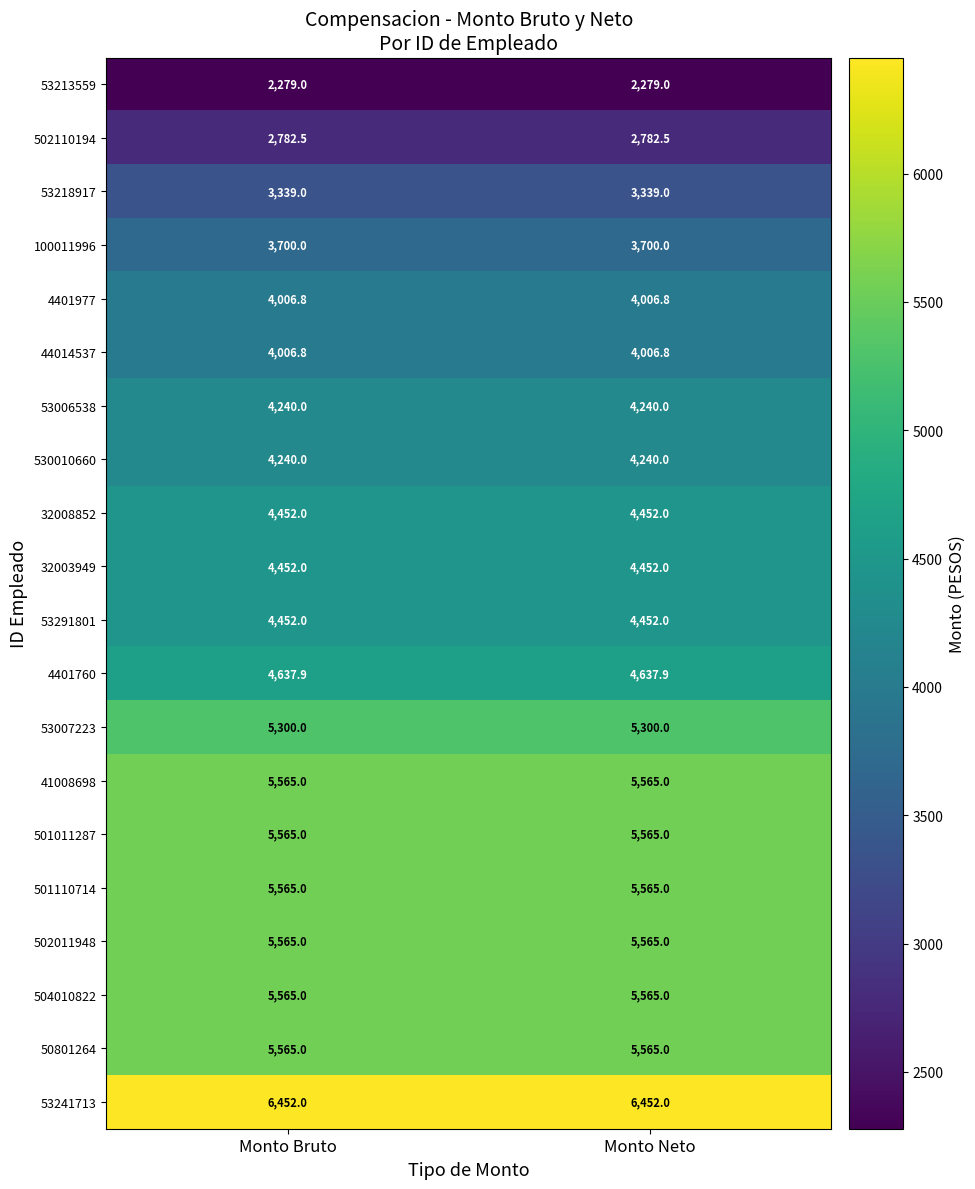

Is it true that 41008698 equals 5565.0 at Monto Neto?

True